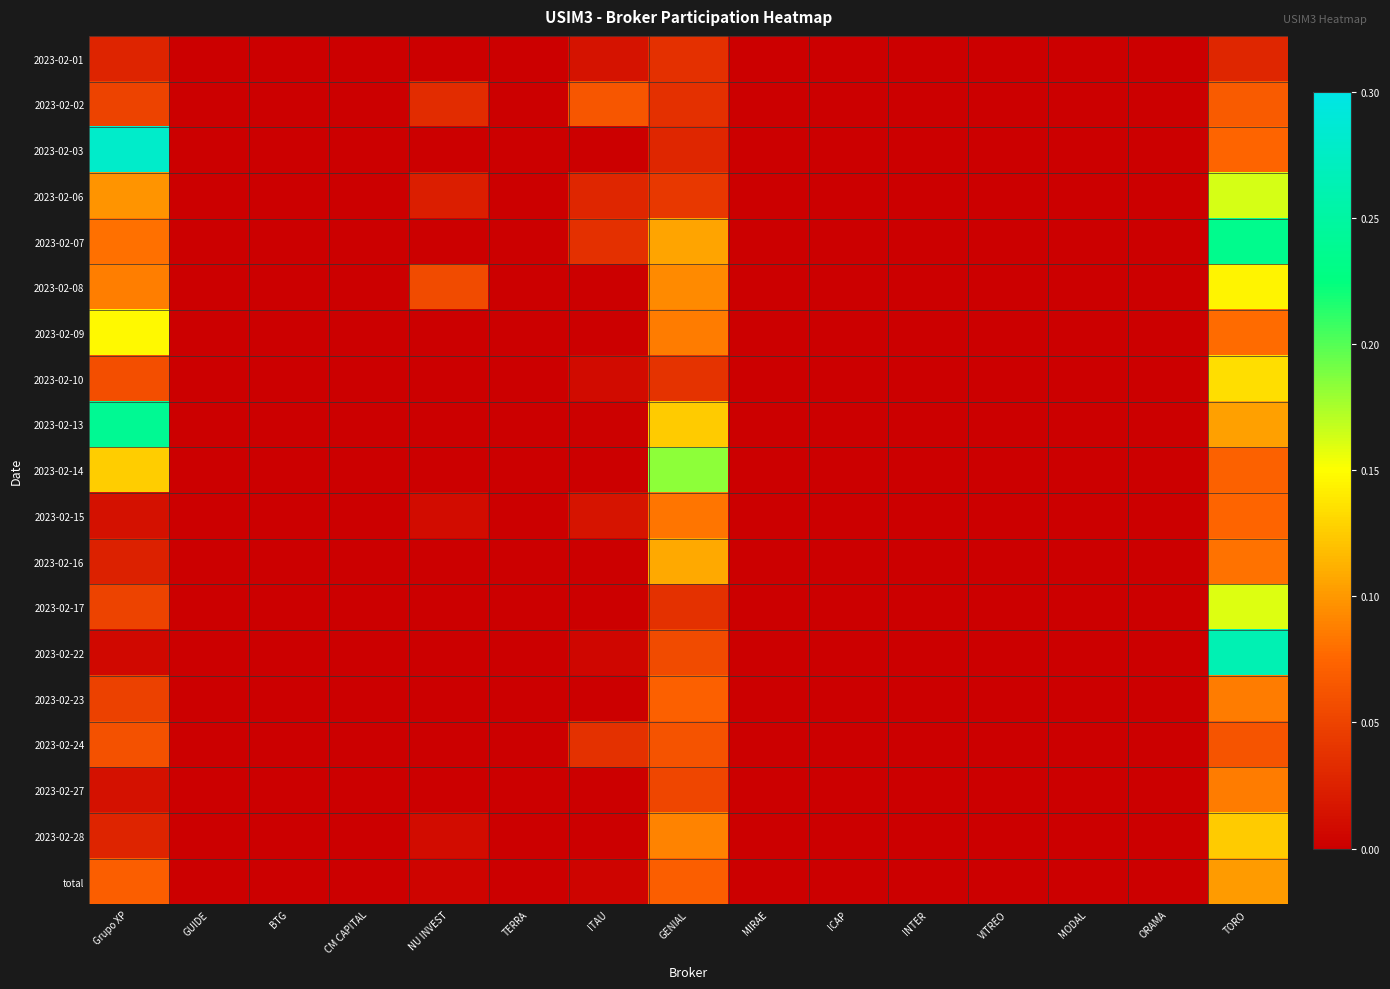

At which category does the chart reach its minimum across all series?

GUIDE